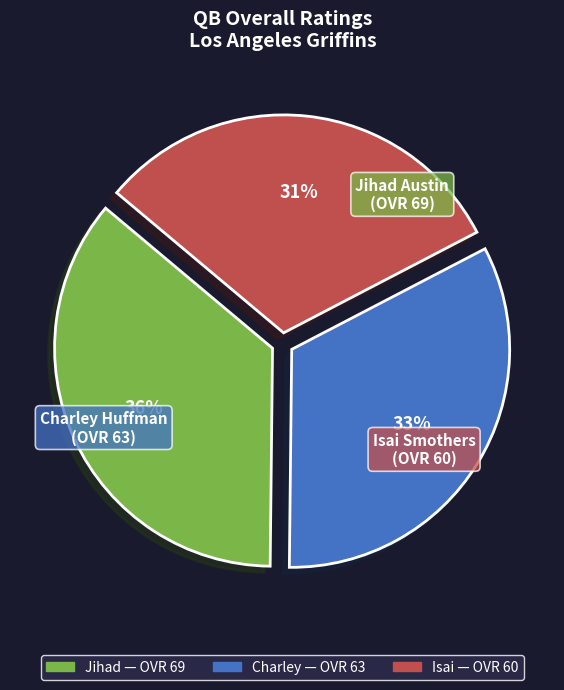

Which category has the smallest portion of the pie?

Isai